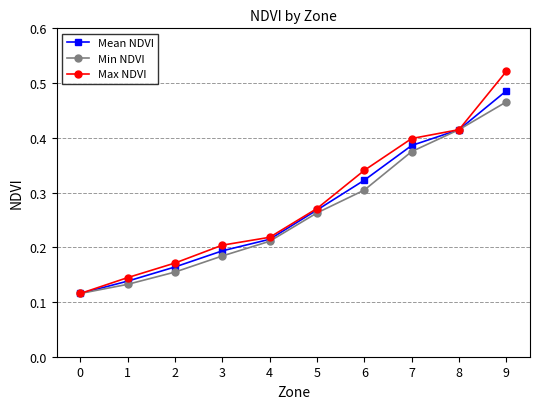

Is this an area chart (filled region under the line)?

No